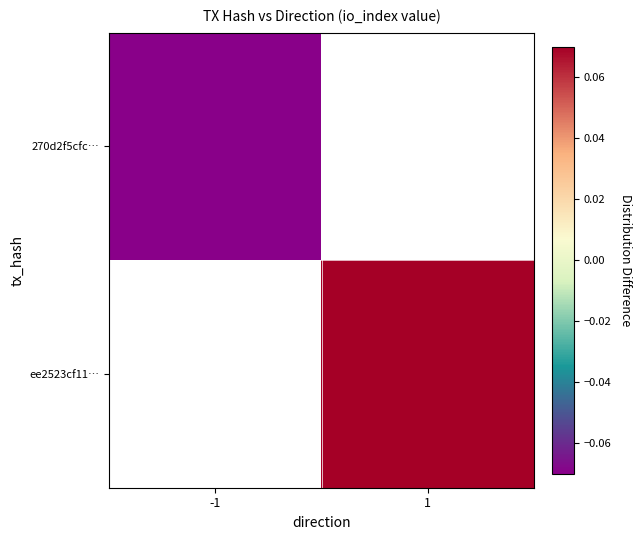

At how many categories does at least one series exceed 0?

1